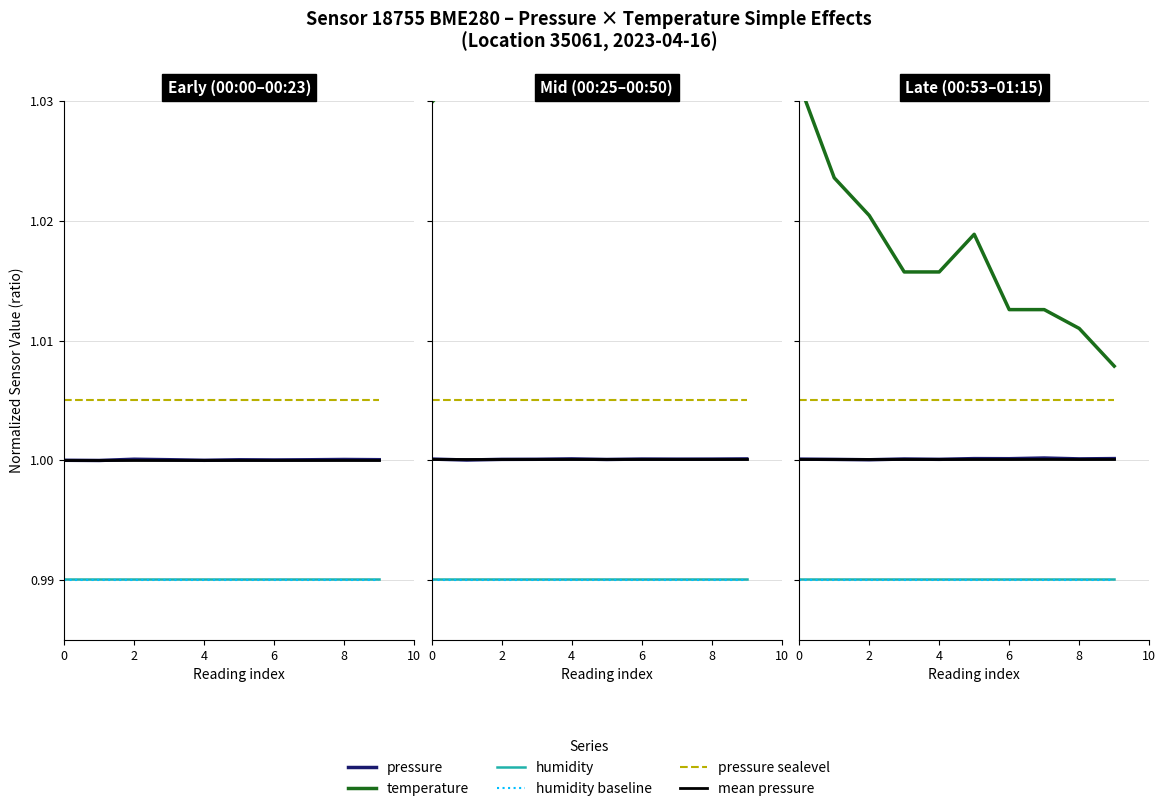

True or false: temperature and humidity baseline intersect in this chart.

False